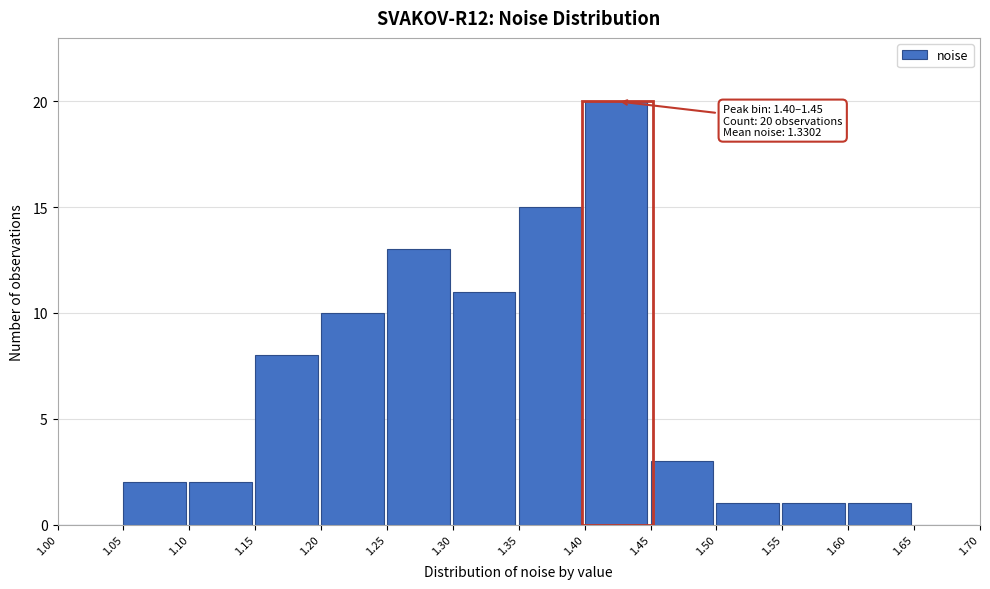

Which range on the x-axis has the tallest bar?

1.40 to 1.45